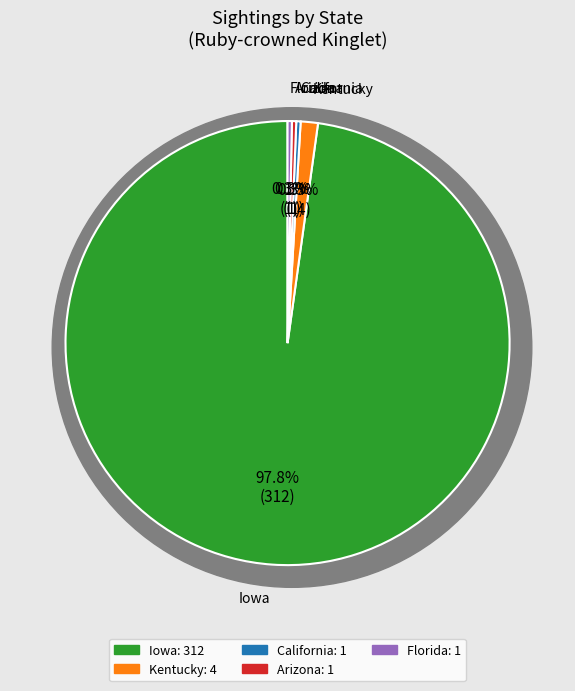

The Iowa slice represents 99% of the pie. True or false?

False